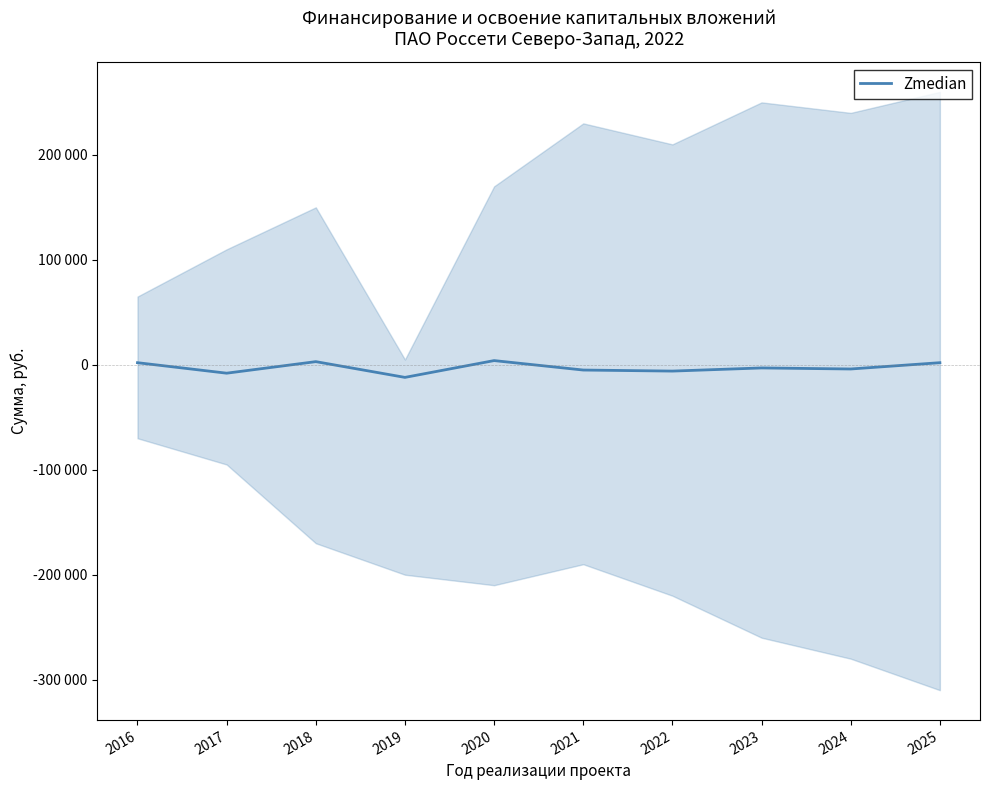

How many interior local valleys (lower than both neighbors) does the data have?

4